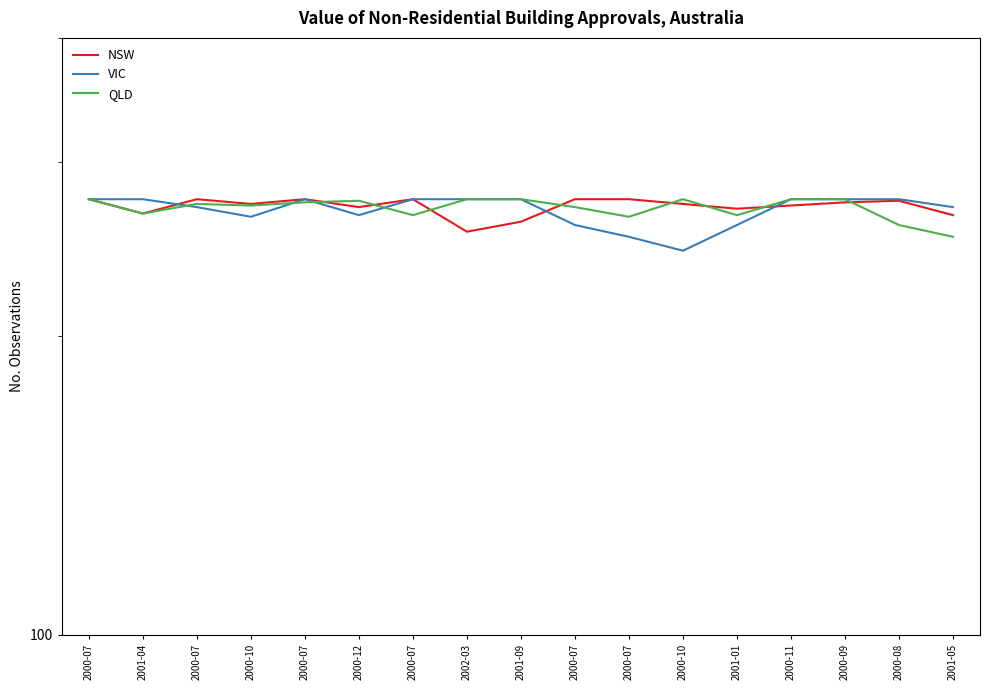

What is the difference between the highest and lowest values at 2000-09?

2